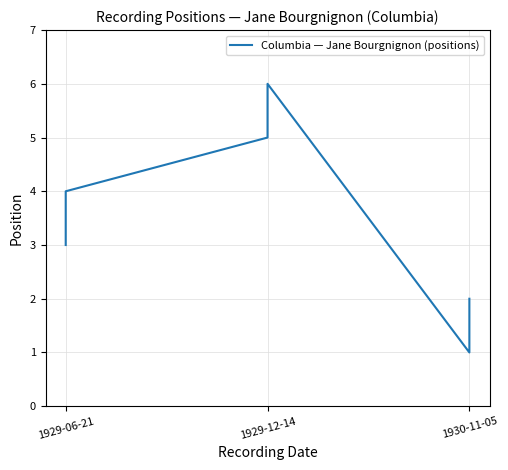

The chart shows a value of 6 at 1929-06-21. True or false?

False